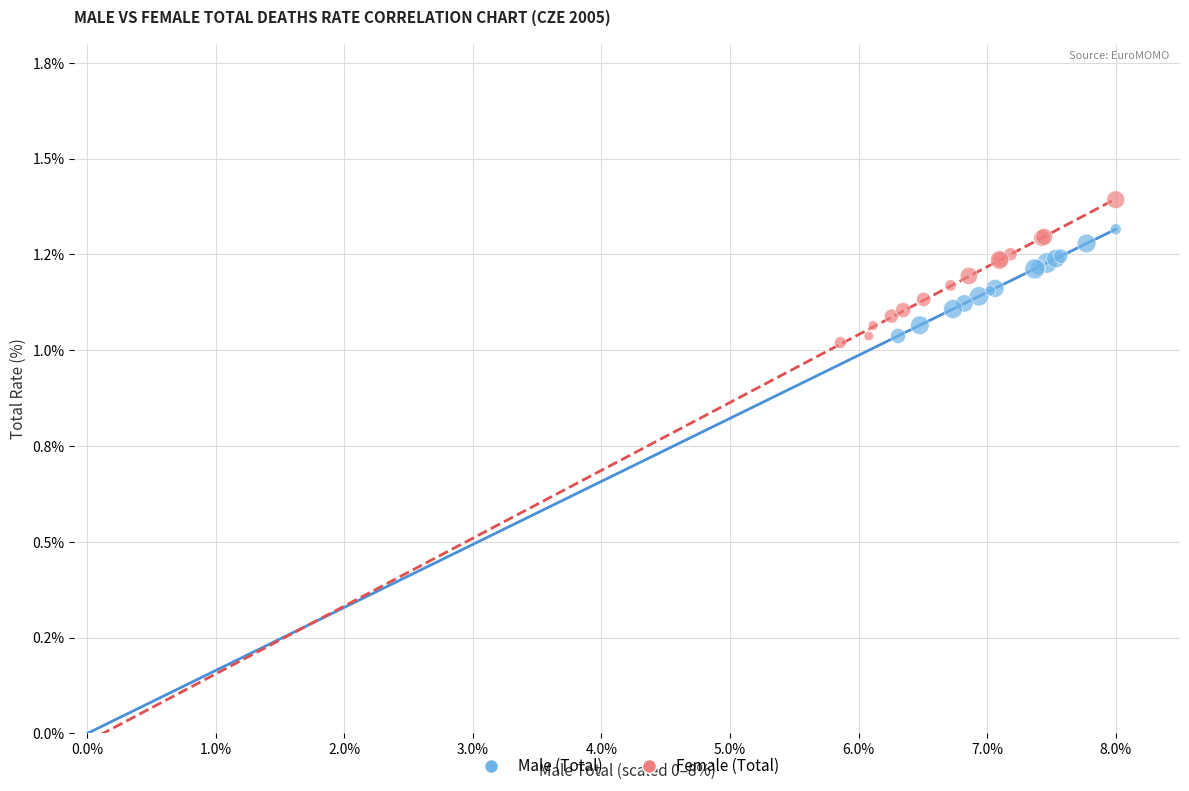

Which series has the largest Y range (max minus min)?

Female (Total)